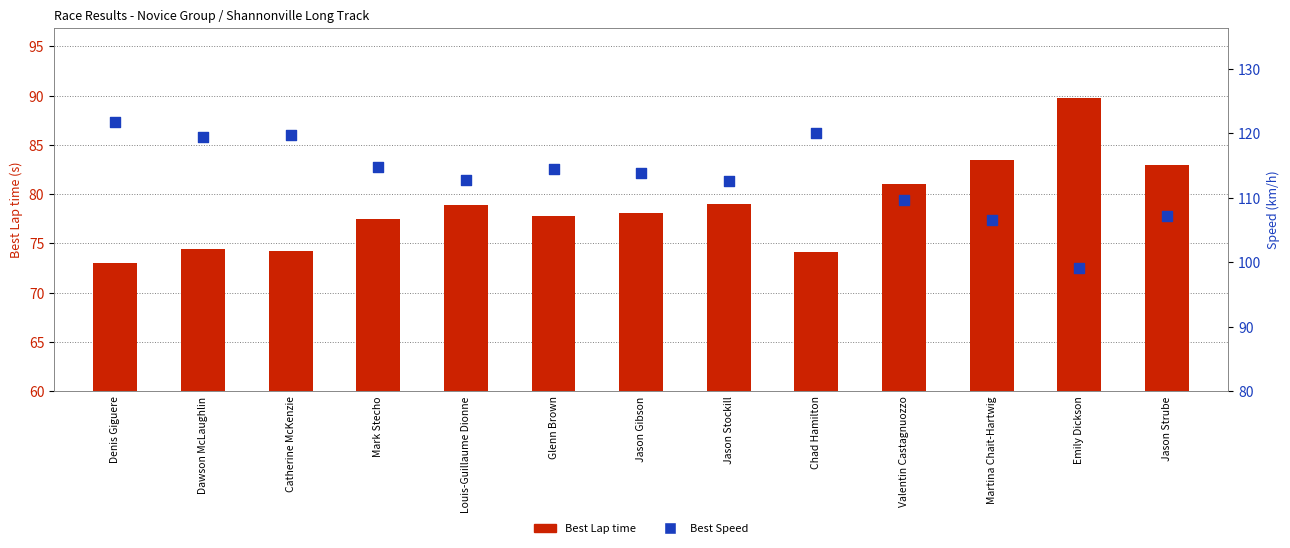

Which series reaches the minimum Y coordinate?

Best Lap time